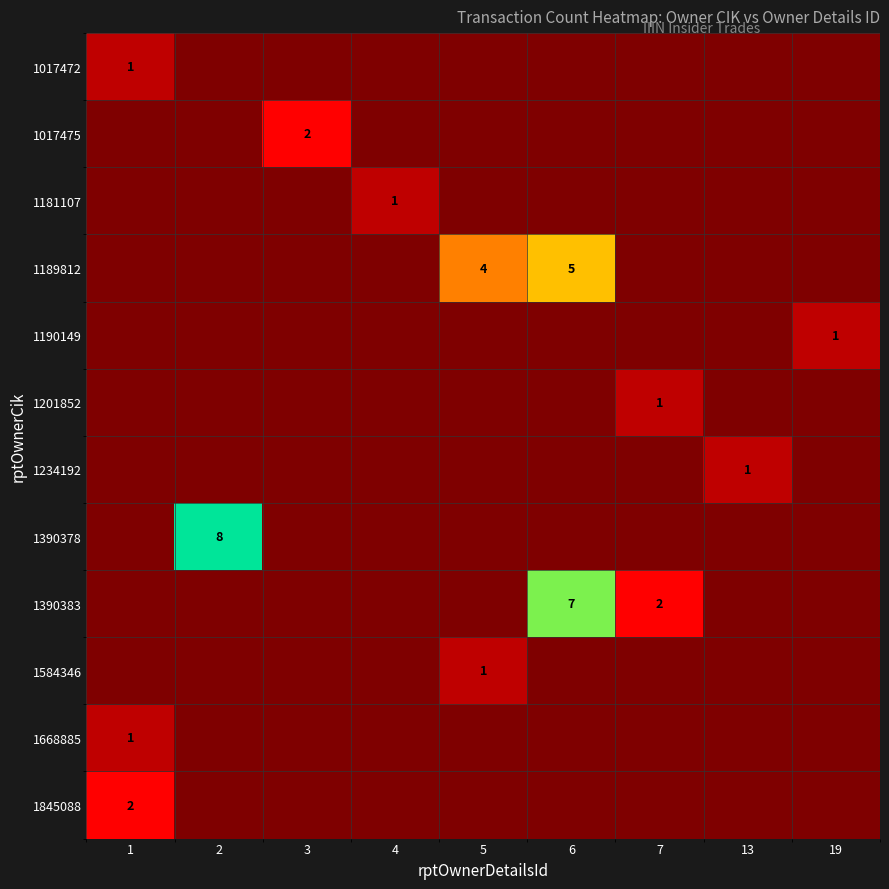

True or false: 1845088 has a value of 2 at 1.

True